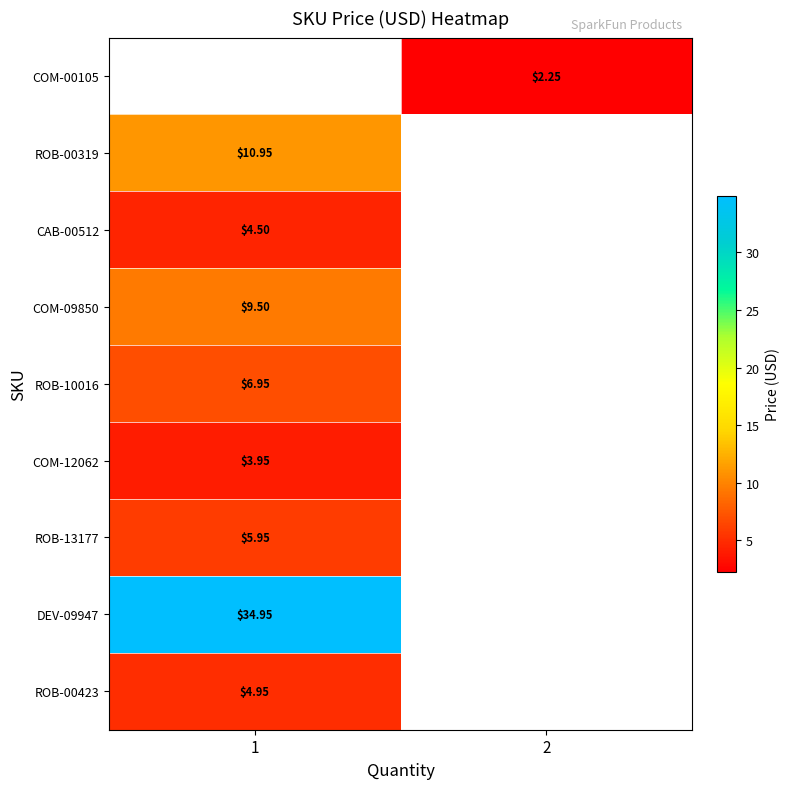

What is the smallest value displayed?

2.2